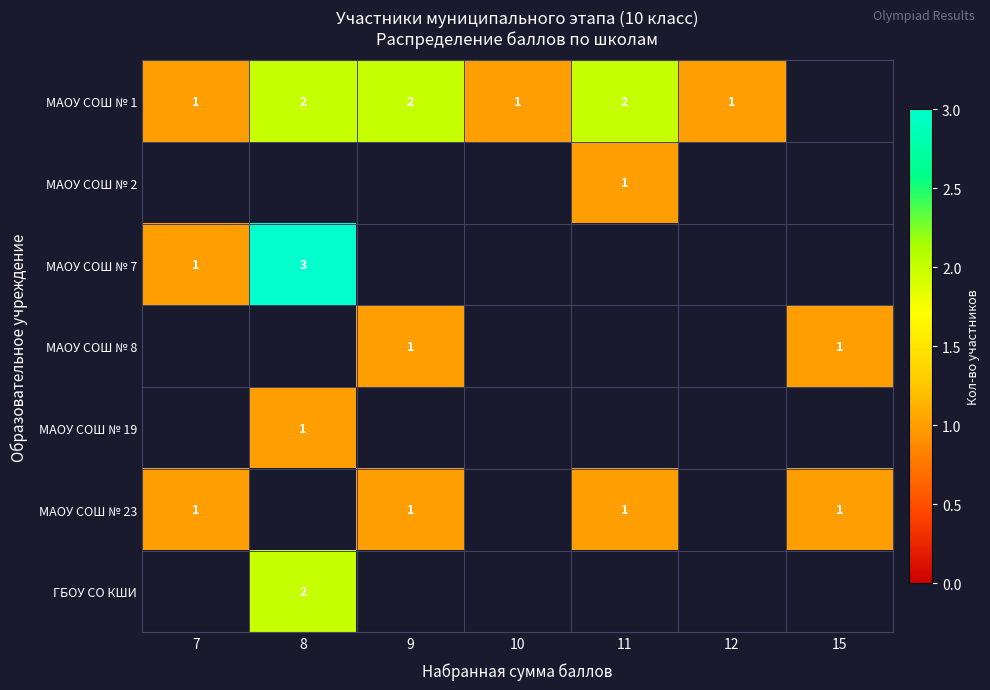

True or false: ГБОУ СО КШИ has a value of 2 at 8.

True